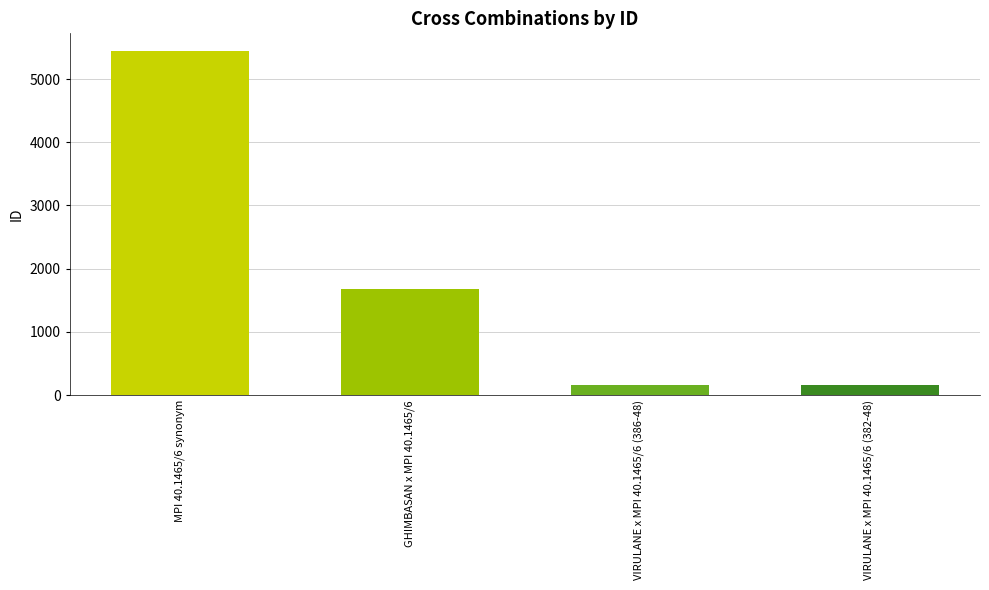

Where does the data first go above 1677?

MPI 40.1465/6 synonym